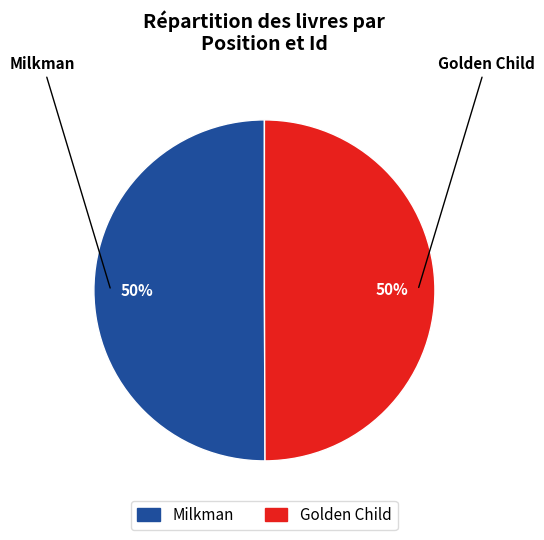

Is the sum of Golden Child and Milkman greater than half?

Yes